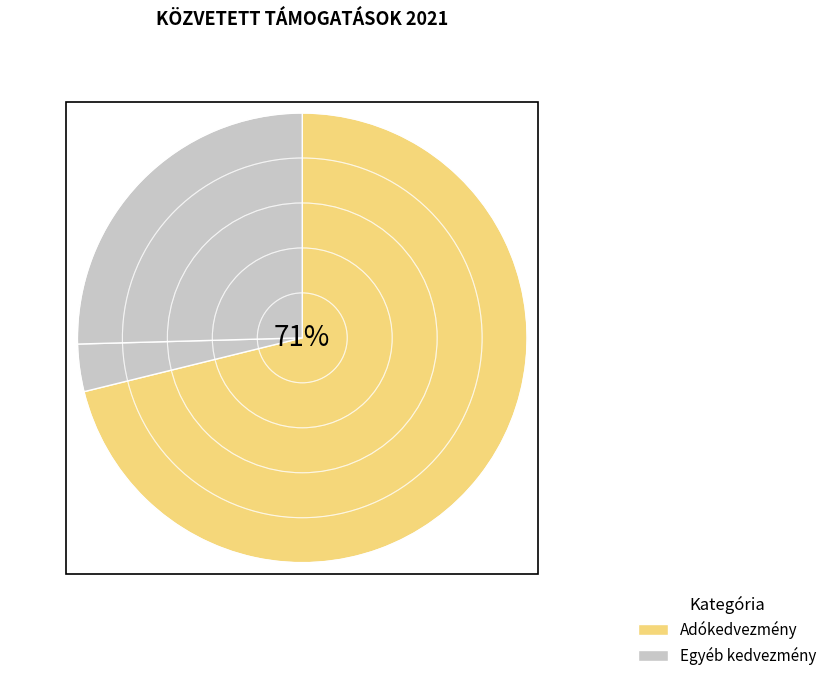

Which category has the smallest portion of the pie?

Egyéb kedvezmények összesen